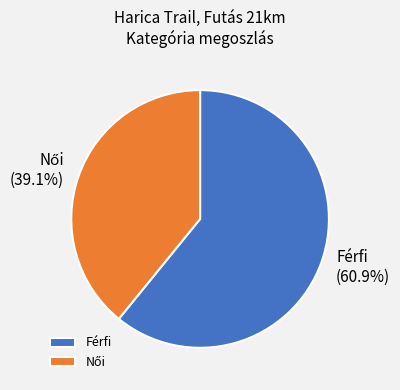

How much of the chart is everything except Férfi?

39.1%